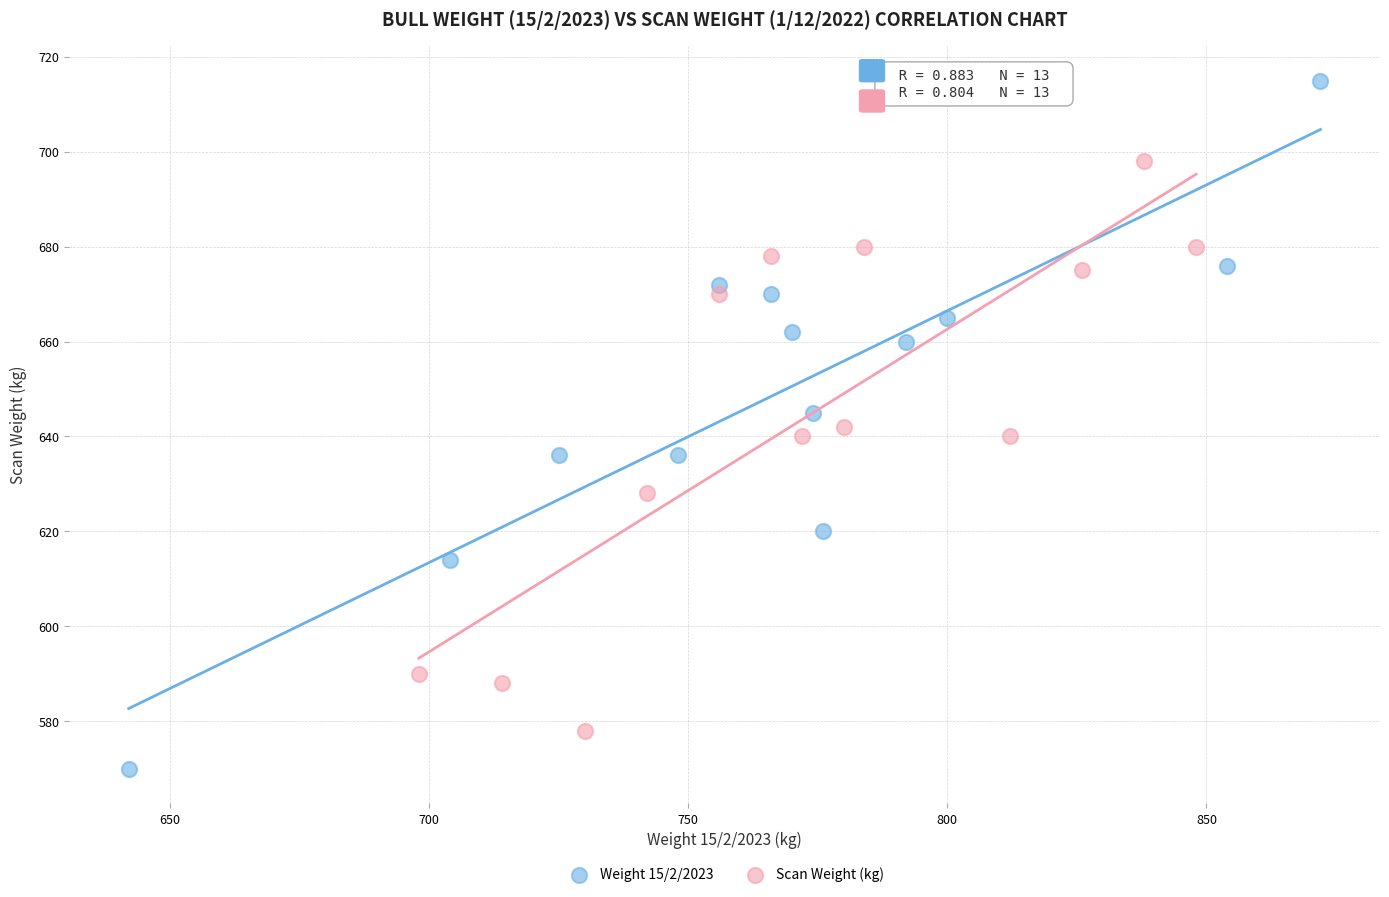

Which series has the widest spread of Y values?

Weight 15/2/2023